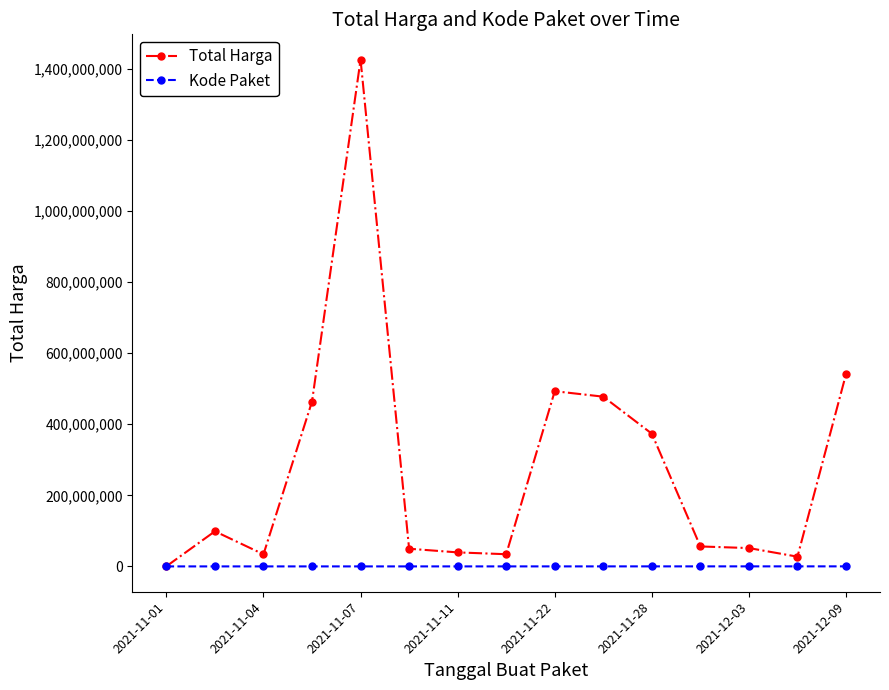

Which series has the widest spread of values?

Total Harga